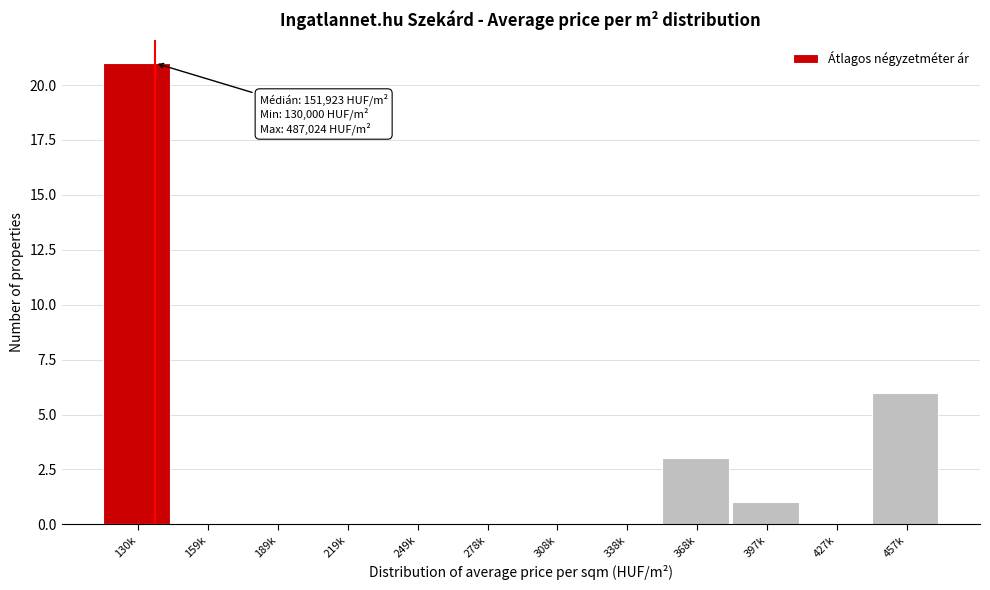

Reading right to left, transcribe all the data shown in this chart.

457k=6	427k=0	397k=1	368k=3	338k=0	308k=0	278k=0	249k=0	219k=0	189k=0	159k=0	130k=21